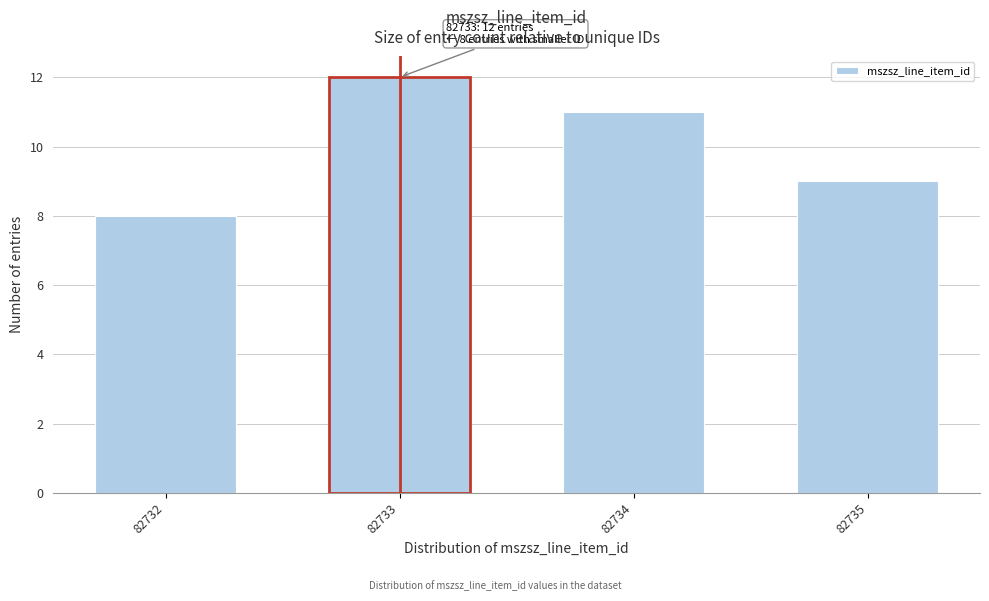

Reading right to left, transcribe all the data shown in this chart.

82735=9	82734=11	82733=12	82732=8